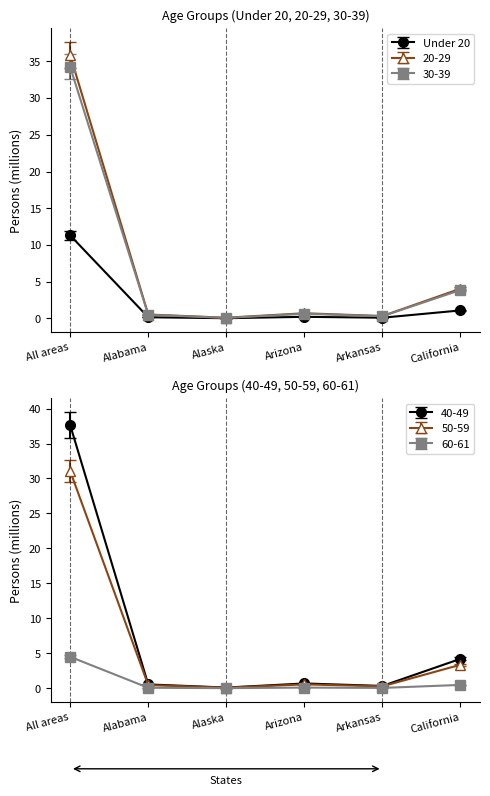

What is the maximum value shown in the chart?

37.6